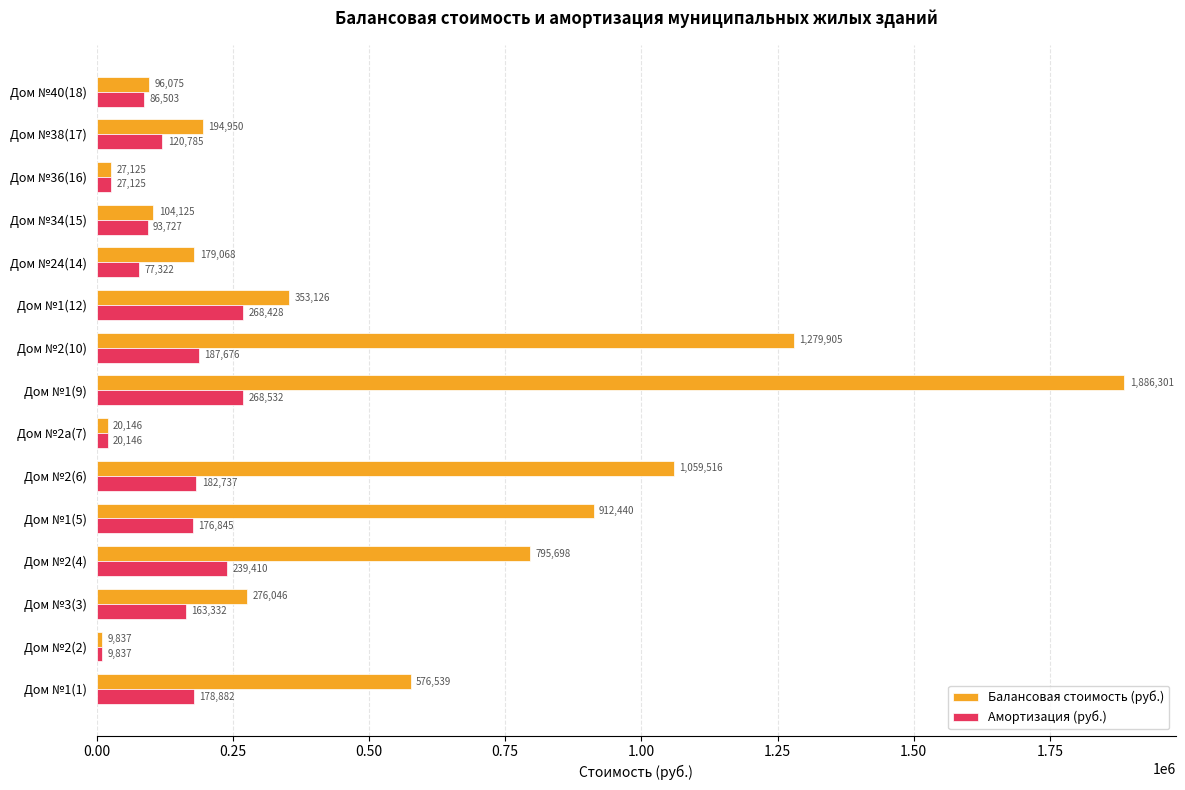

At how many categories does at least one series exceed 871697?

4